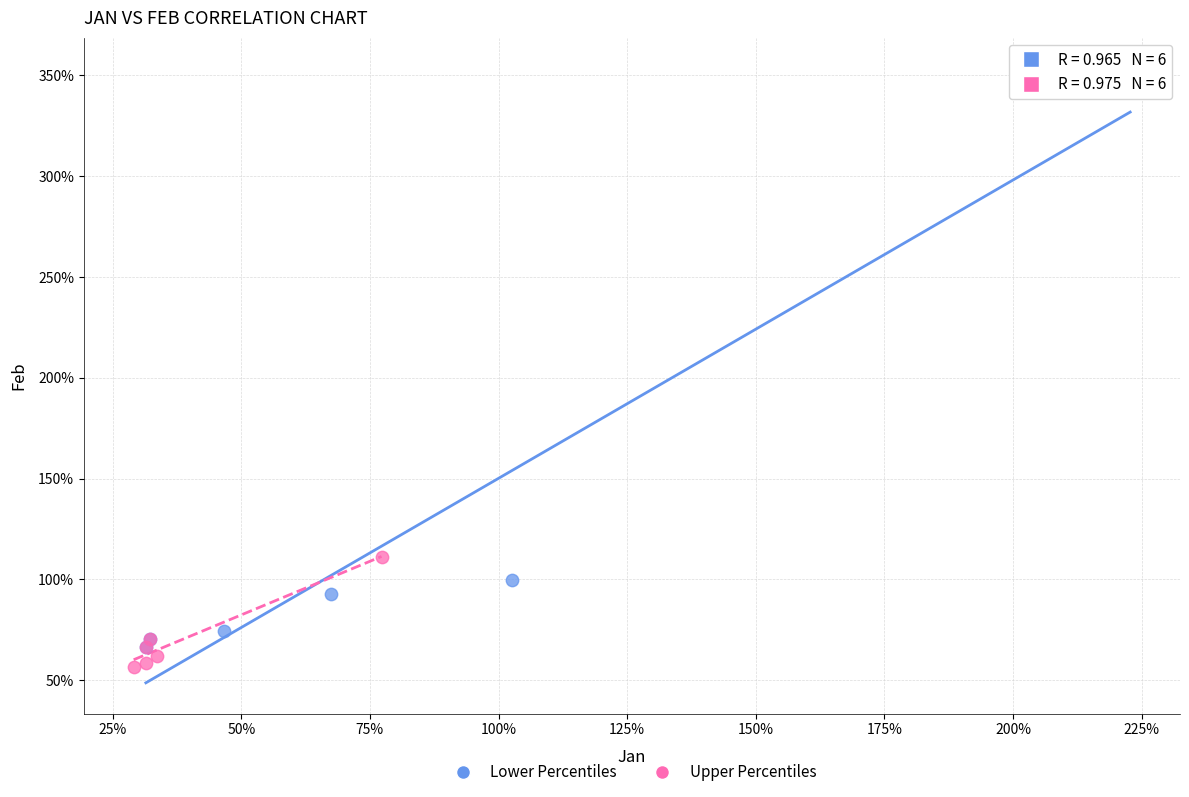

Which series reaches the minimum Y coordinate?

Upper Percentiles